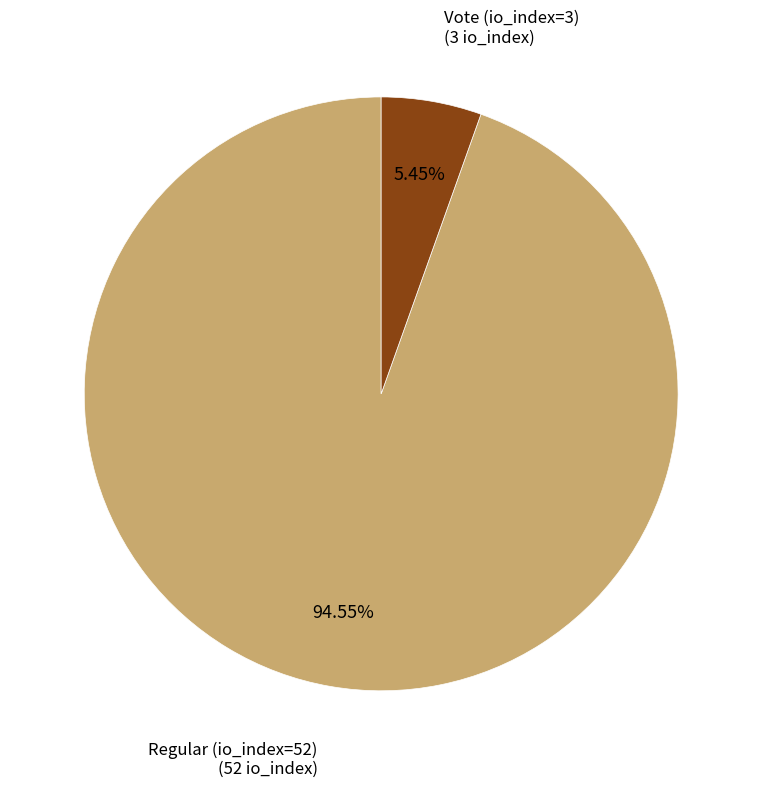

To the nearest percent, what is the difference between the largest and smallest slice percentages?

89%